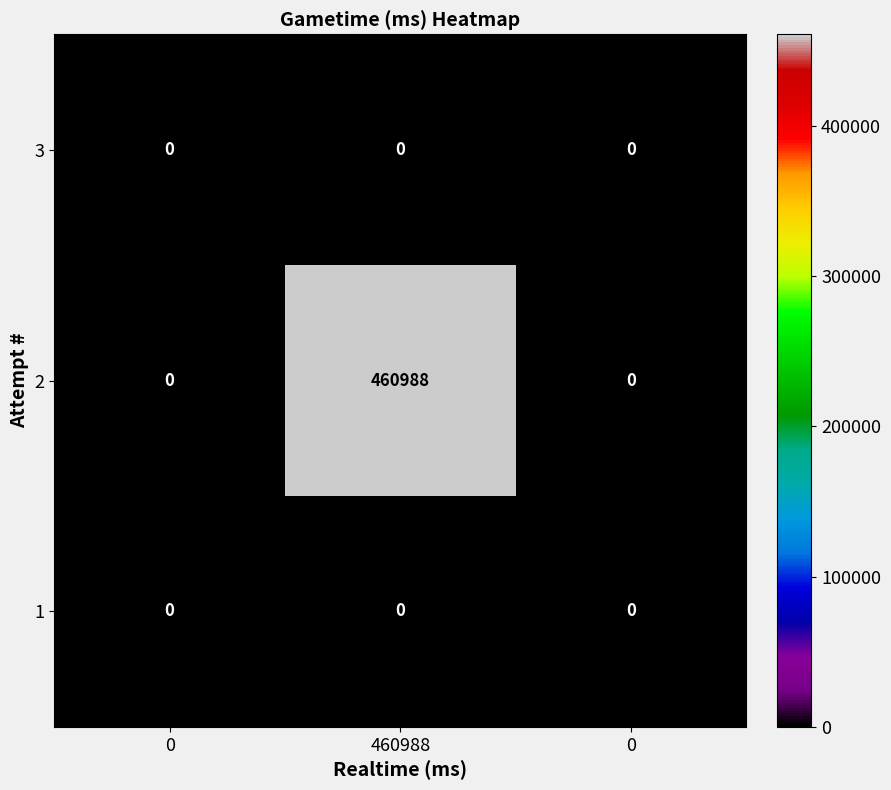

Which series has the largest total across all categories?

2